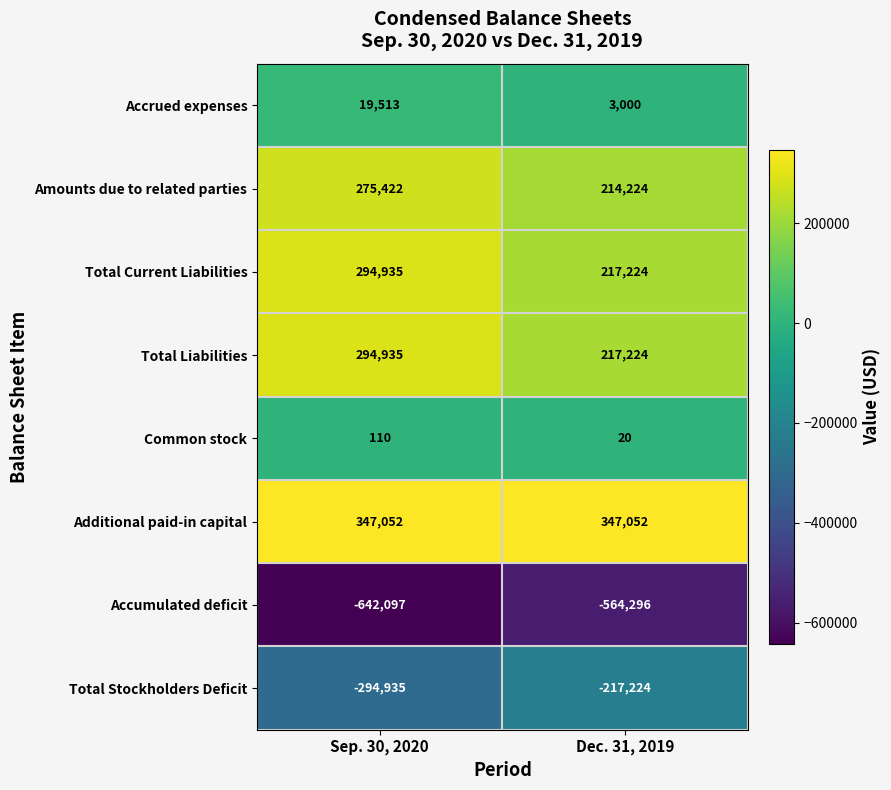

Reading left to right, extract all data points from this chart.

Accrued expenses: Sep. 30, 2020=19513	Dec. 31, 2019=3000
Amounts due to related parties: Sep. 30, 2020=275422	Dec. 31, 2019=214224
Total Current Liabilities: Sep. 30, 2020=294935	Dec. 31, 2019=217224
Total Liabilities: Sep. 30, 2020=294935	Dec. 31, 2019=217224
Common stock: Sep. 30, 2020=110	Dec. 31, 2019=20
Additional paid-in capital: Sep. 30, 2020=347052	Dec. 31, 2019=347052
Accumulated deficit: Sep. 30, 2020=-642097	Dec. 31, 2019=-564296
Total Stockholders Deficit: Sep. 30, 2020=-294935	Dec. 31, 2019=-217224